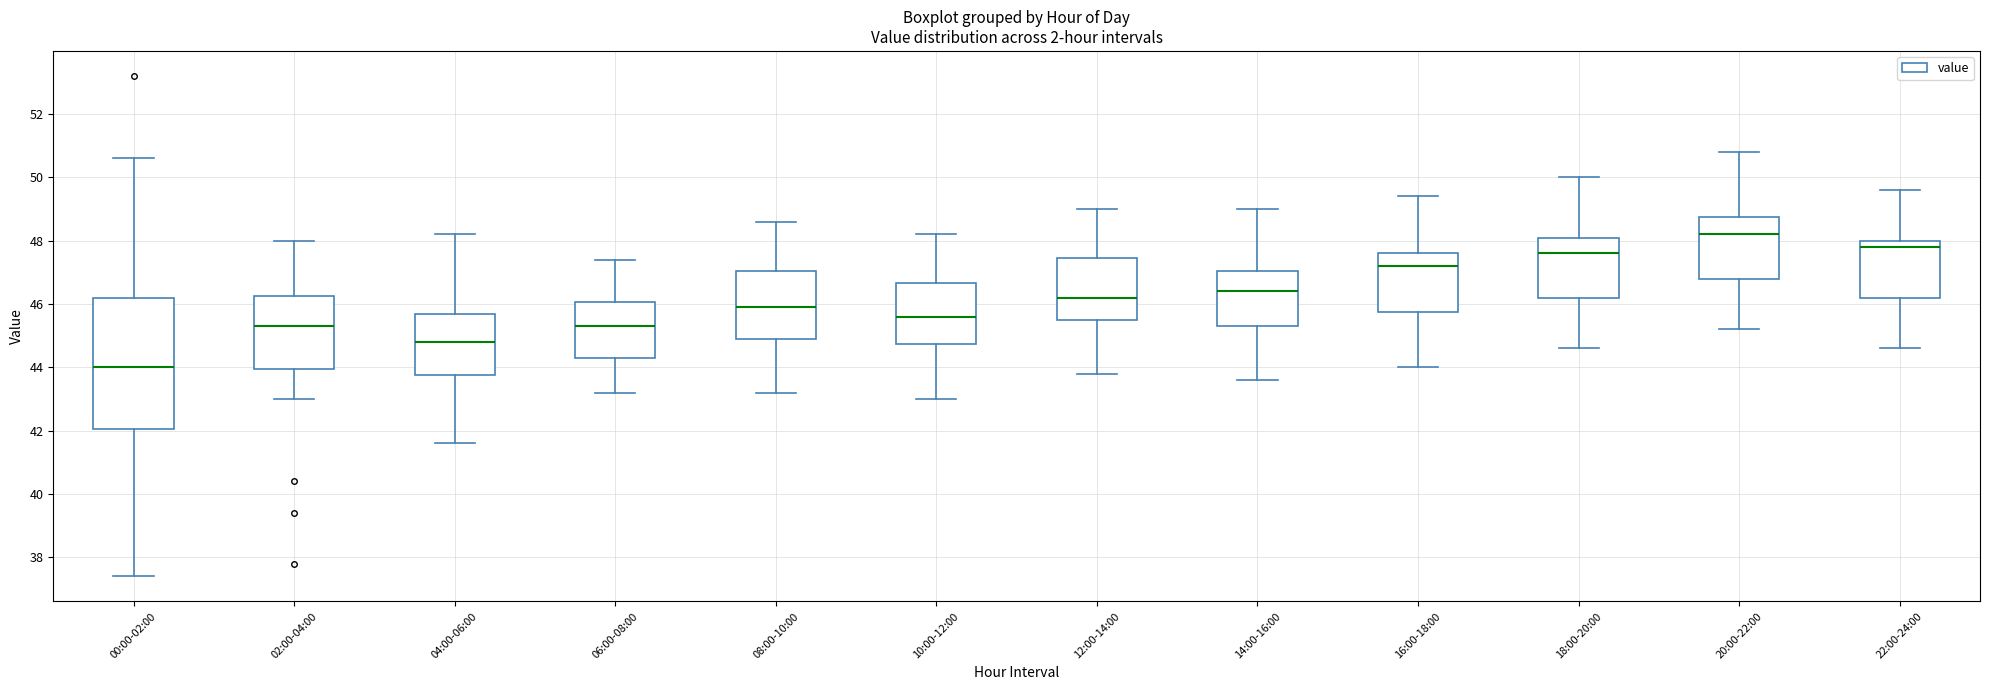

Where does the upper whisker of the box for 10:00-12:00 end on the y-axis? The values are not printed on the chart, so give them approximately, as read against the axis.

48.2